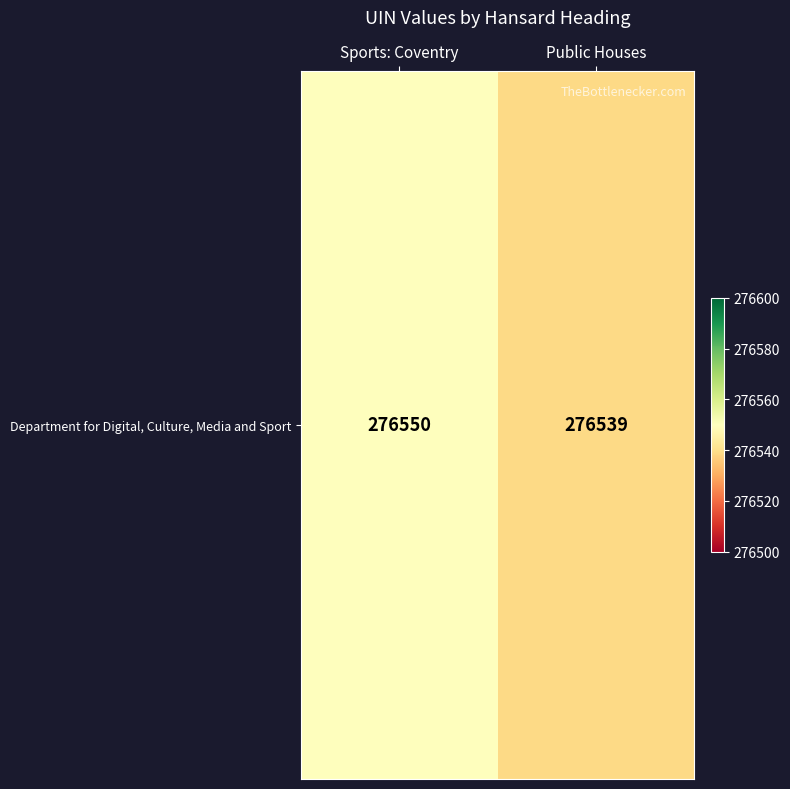

How many values are between 276539 and 276550?

2